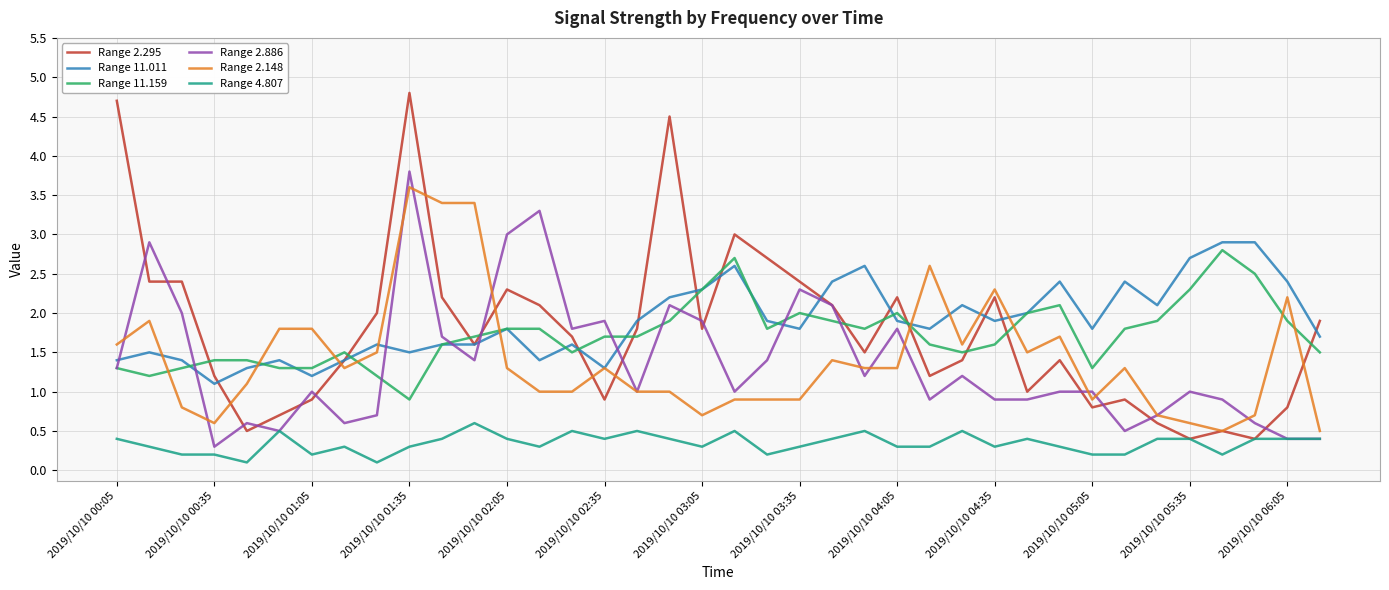

True or false: Range 4.807 and Range 11.011 intersect in this chart.

False